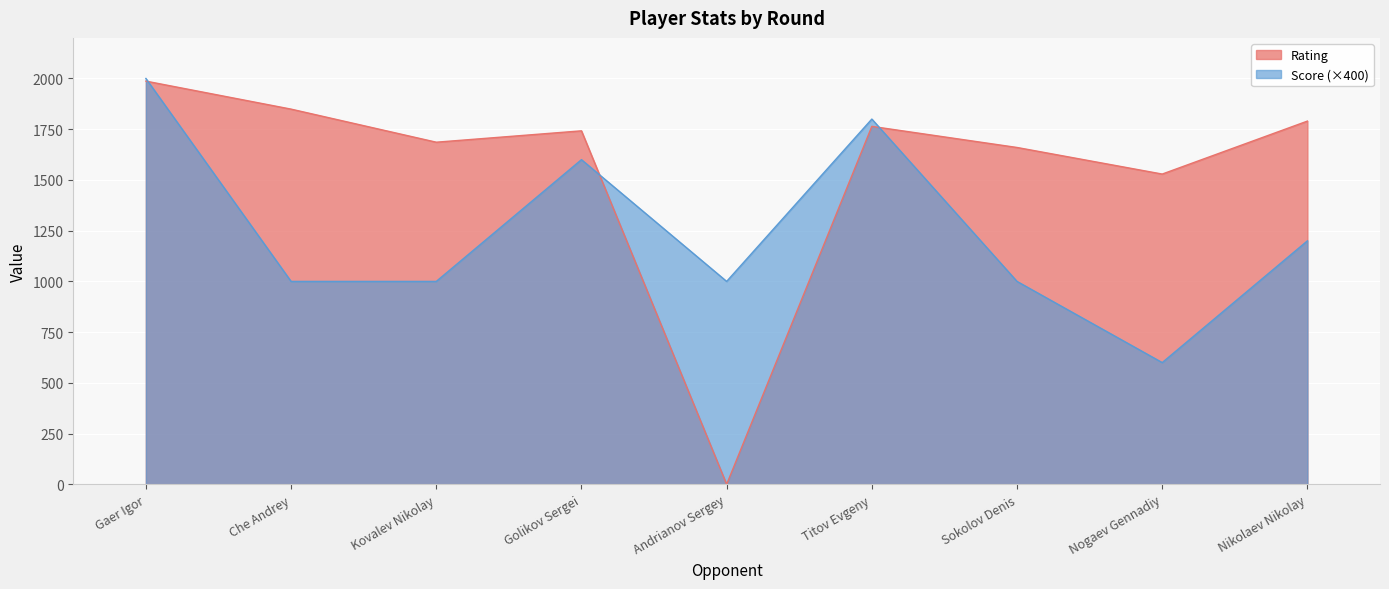

How many data points in Score are less than 1000?

1